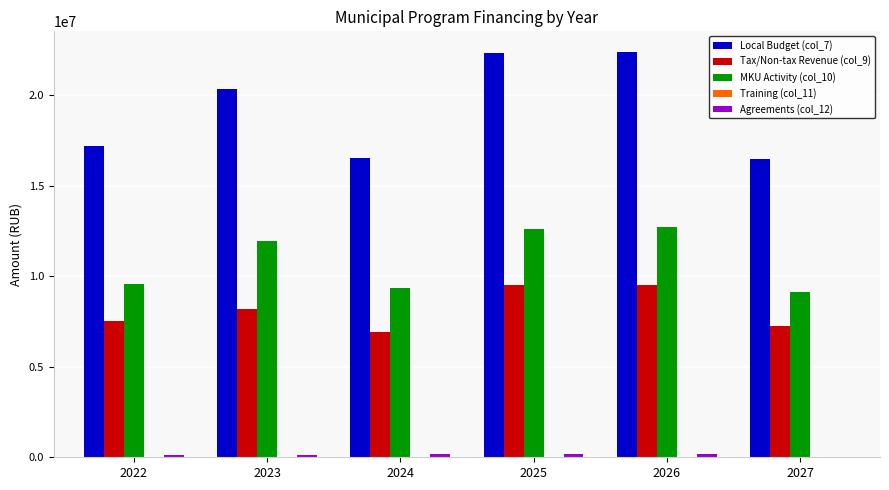

What is the sum of all Local Budget (col_7) values?

115289409.8